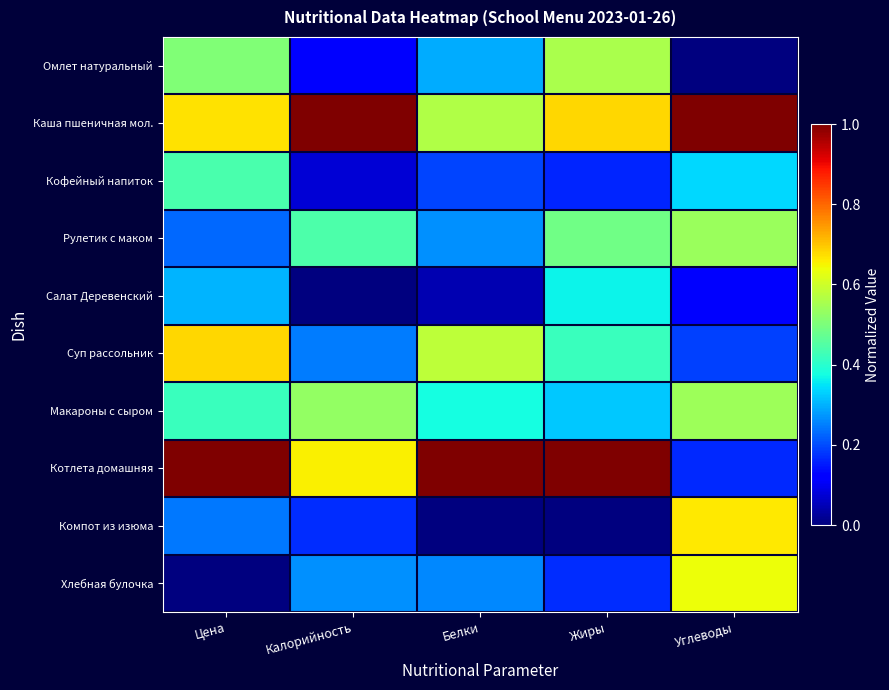

How many data points does each series have?

5